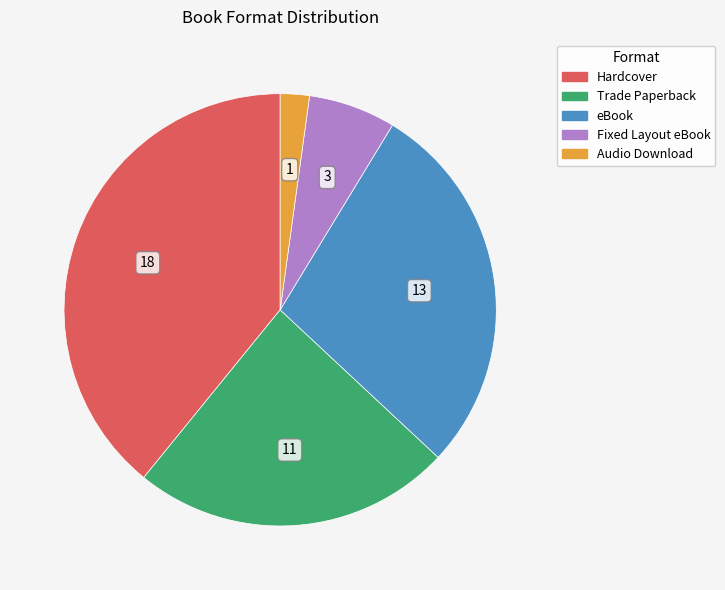

Is the sum of Audio Download and Fixed Layout eBook greater than half?

No